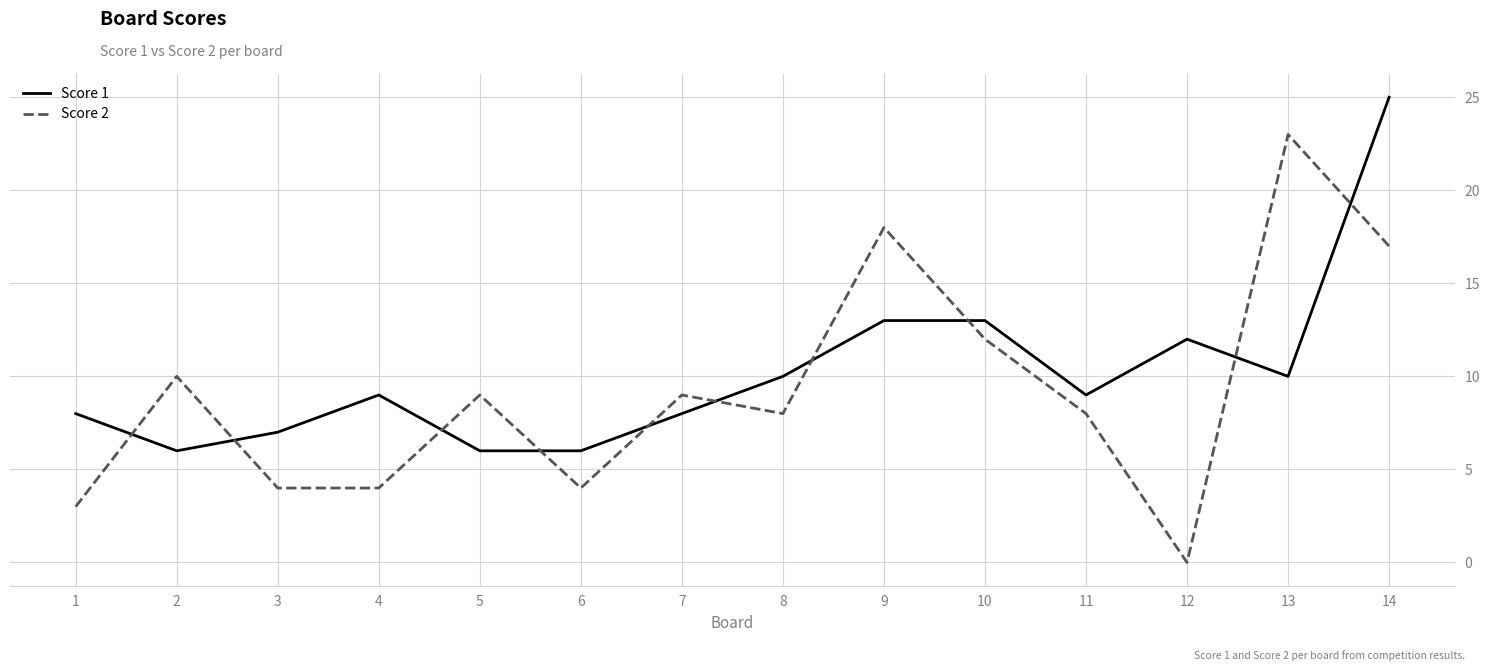

Rank the series by their maximum value, from highest to lowest.

Score 1, Score 2